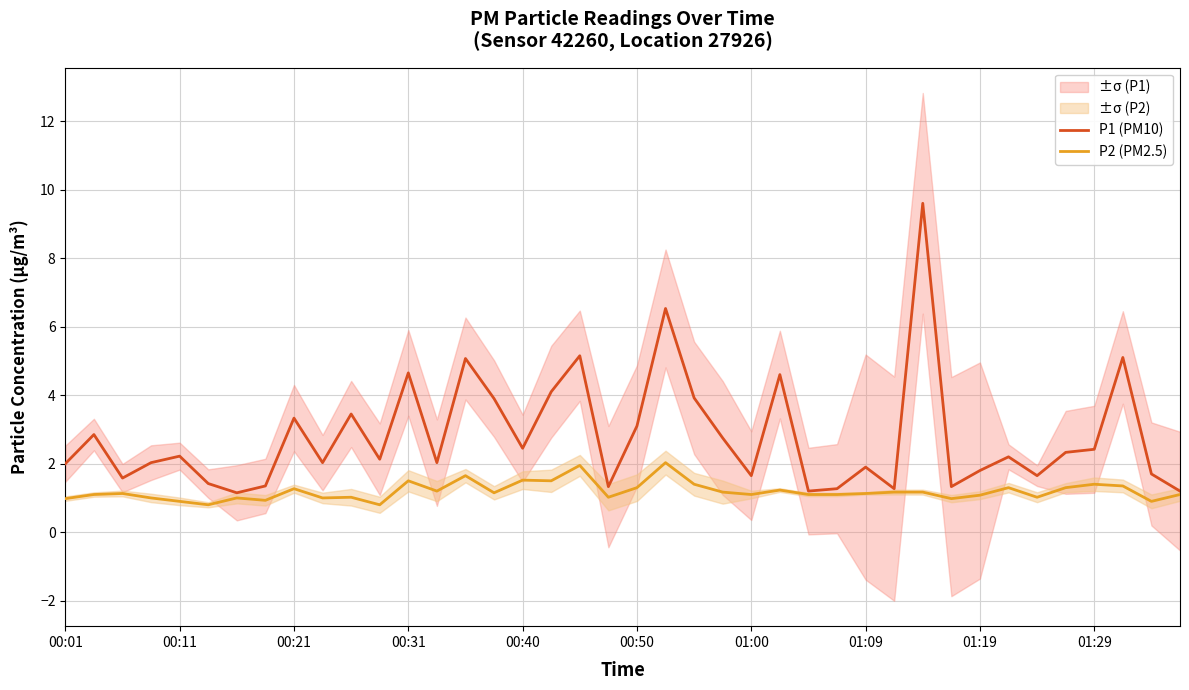

What is the smallest value displayed?

0.8